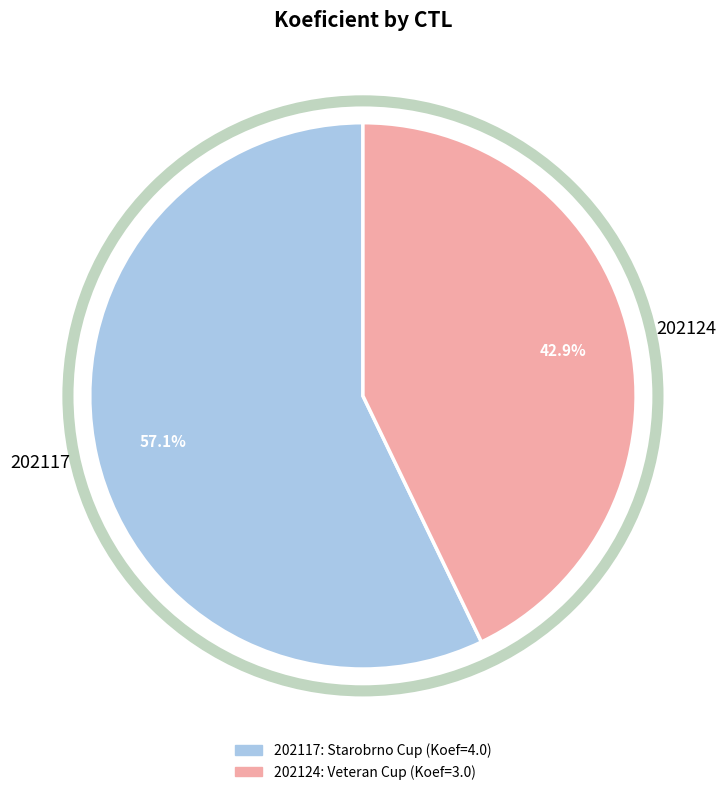

Which category has the biggest portion of the pie?

202117